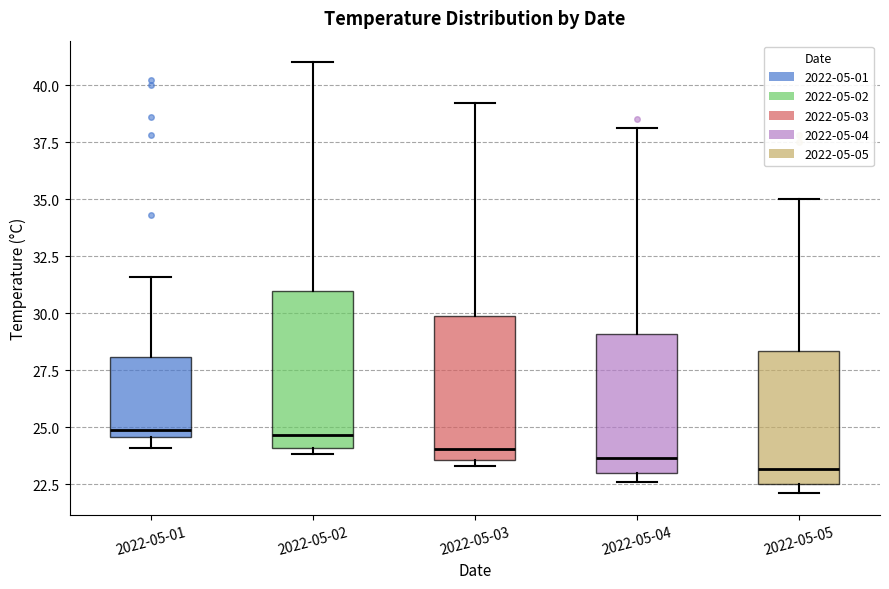

Which box has the lowest median line?

2022-05-05